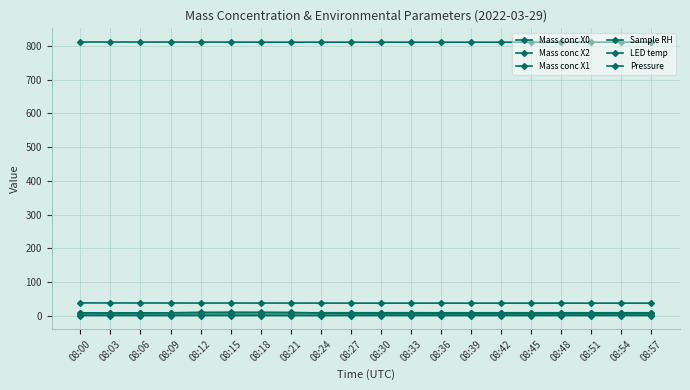

True or false: Mass conc X2 has more than 1 interior local peaks.

True